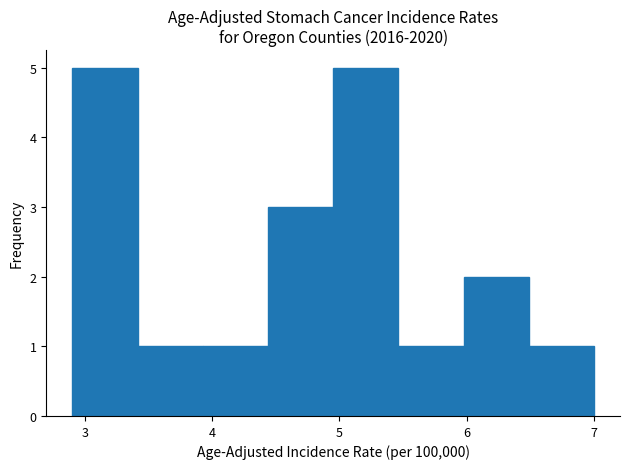

How tall is the bar that spans 6.5 to 7.0 on the x-axis? Neither the bar edges nor the heights are printed on the chart, so give them approximately, as read against the axes.

1